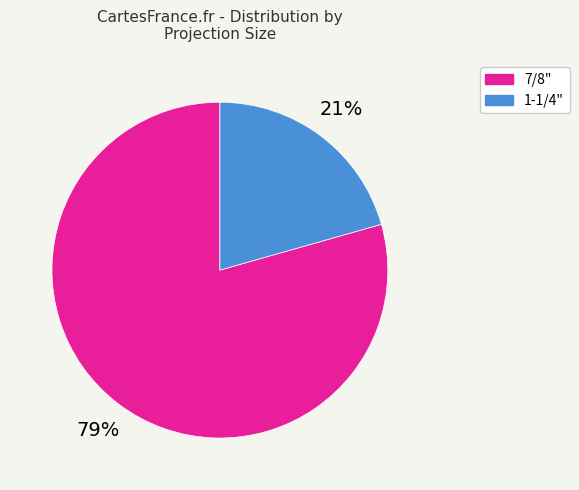

Which has a higher value, 7/8" or 1-1/4"?

7/8"